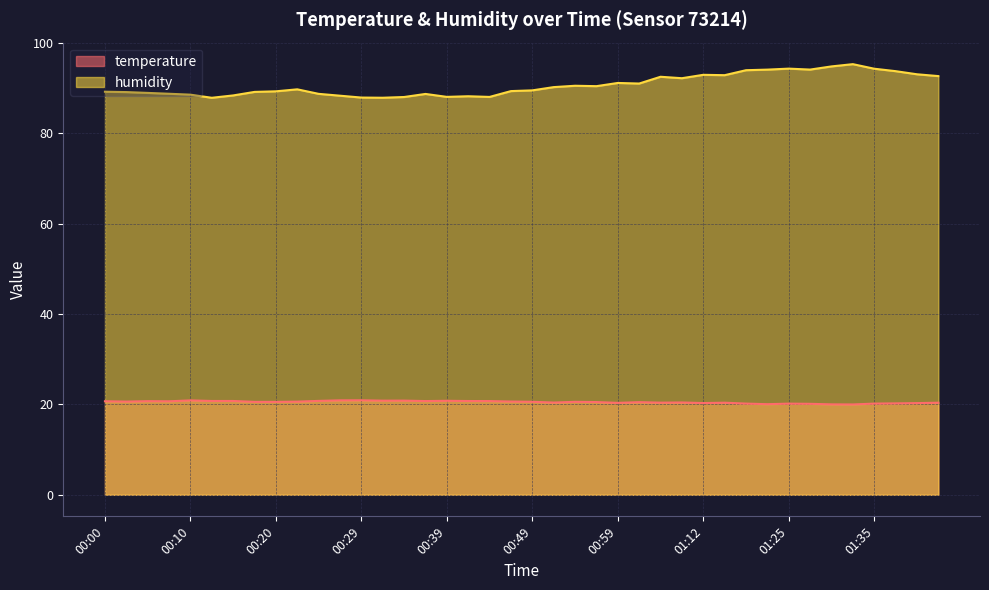

The temperature series shows 36.5 at 00:32. True or false?

False